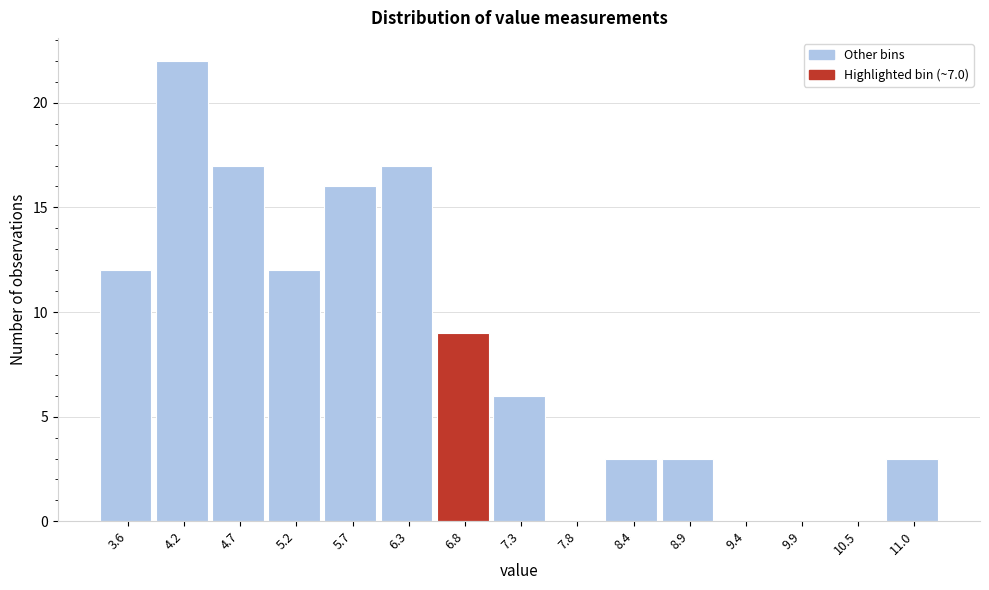

Reading right to left, list all the values displayed in this chart.

11.0=3	10.5=0	9.9=0	9.4=0	8.9=3	8.4=3	7.8=0	7.3=6	6.8=9	6.3=17	5.7=16	5.2=12	4.7=17	4.2=22	3.6=12